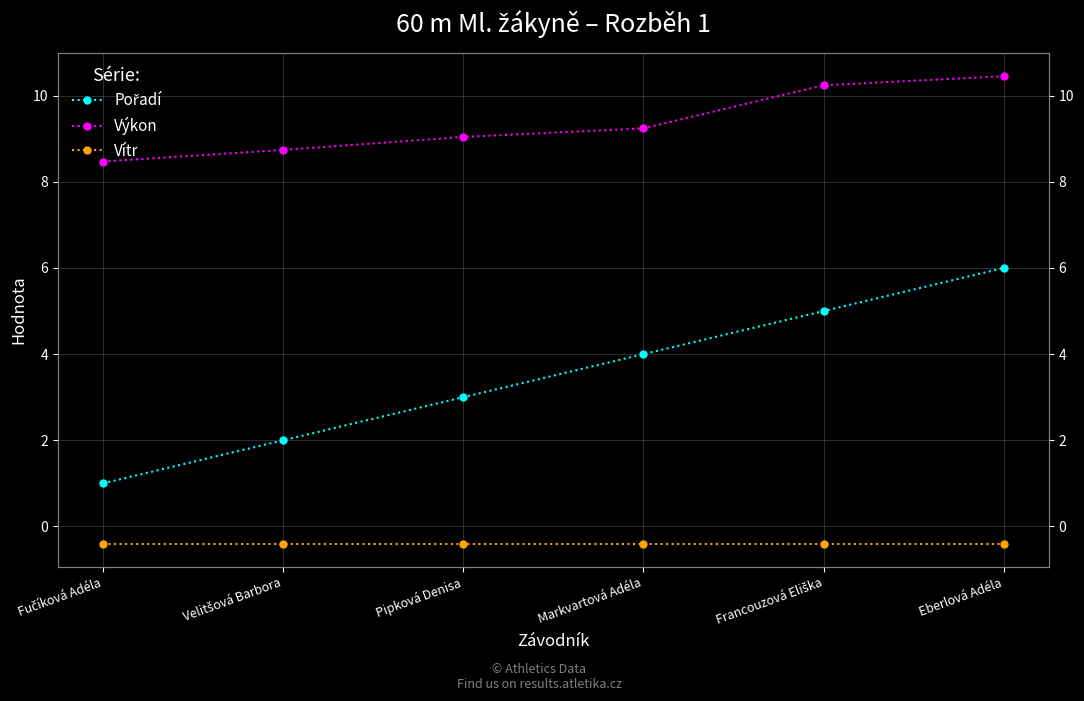

Reading left to right, what are all the values shown in this chart?

Pořadí: Fučíková Adéla=1.0	Velitšová Barbora=2.0	Pipková Denisa=3.0	Markvartová Adéla=4.0	Francouzová Eliška=5.0	Eberlová Adéla=6.0
Výkon: Fučíková Adéla=8.5	Velitšová Barbora=8.7	Pipková Denisa=9.0	Markvartová Adéla=9.2	Francouzová Eliška=10.2	Eberlová Adéla=10.4
Vítr: Fučíková Adéla=-0.4	Velitšová Barbora=-0.4	Pipková Denisa=-0.4	Markvartová Adéla=-0.4	Francouzová Eliška=-0.4	Eberlová Adéla=-0.4